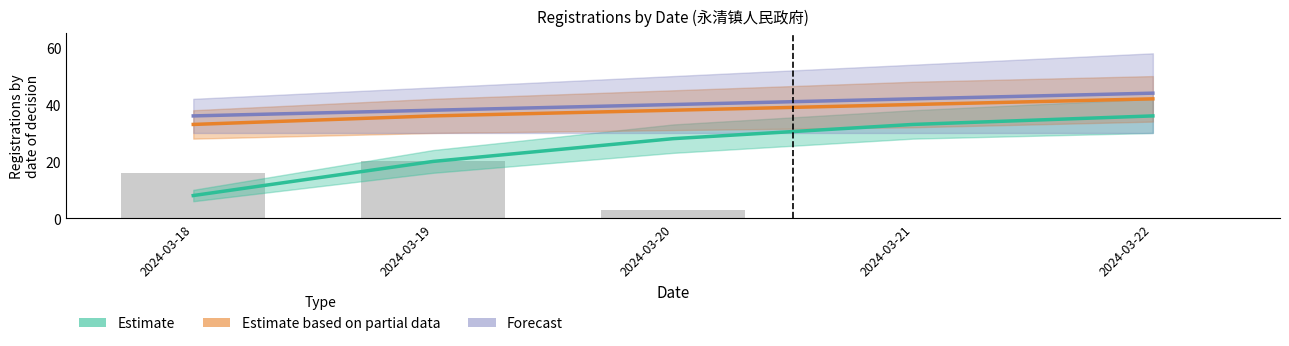

What is the value of the Estimate bar at the 3rd from the left?

28